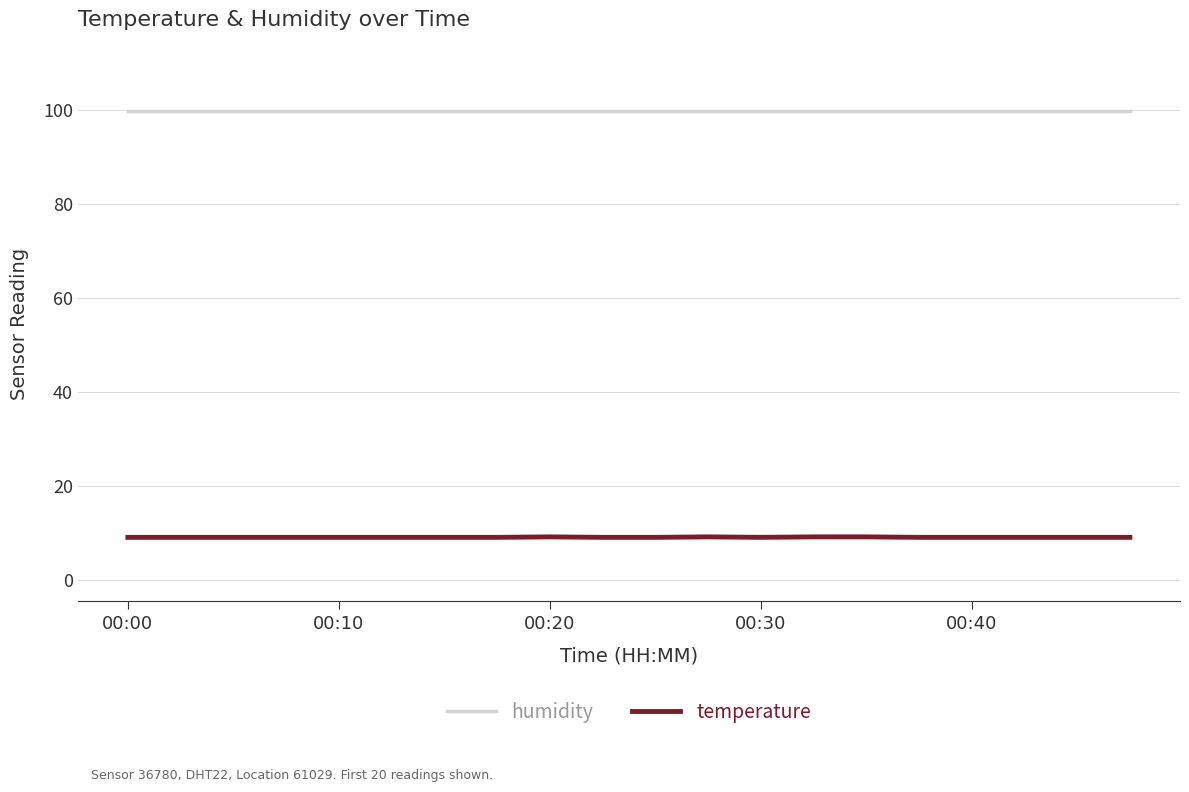

What is the minimum value for temperature?

9.0